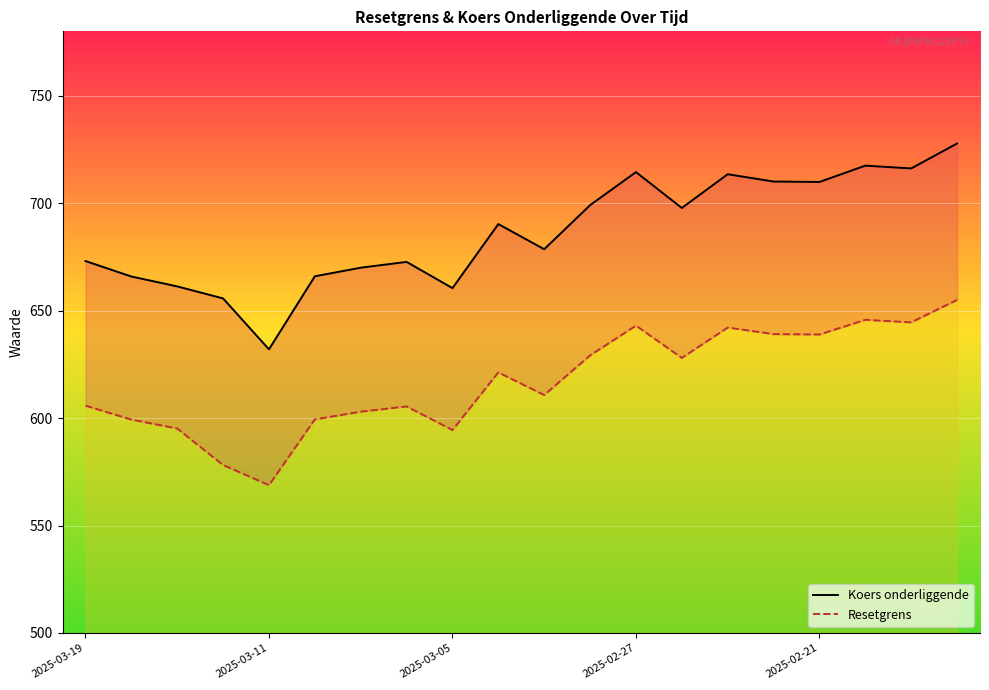

What position from the left is 9?

10